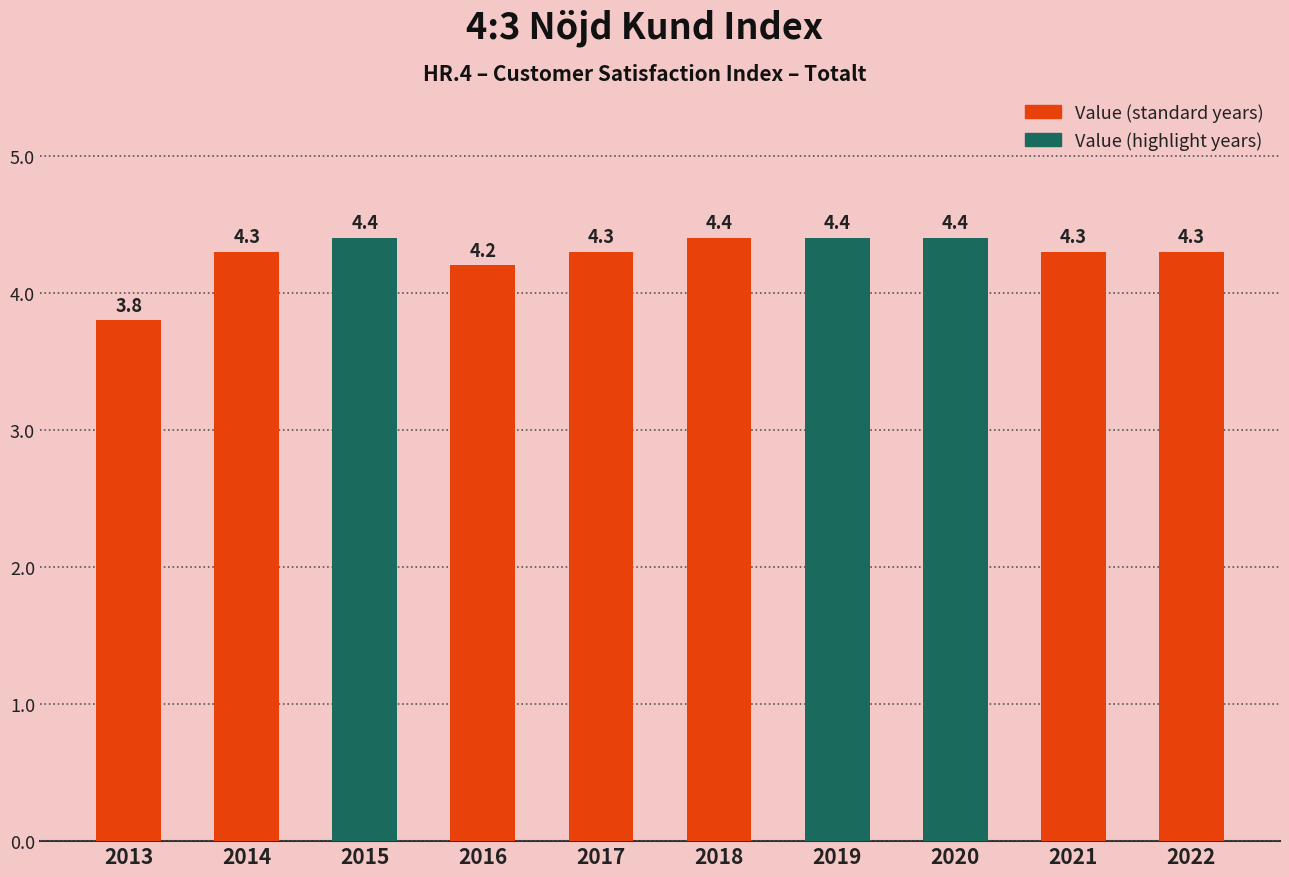

Count the number of values greater than 4.

9